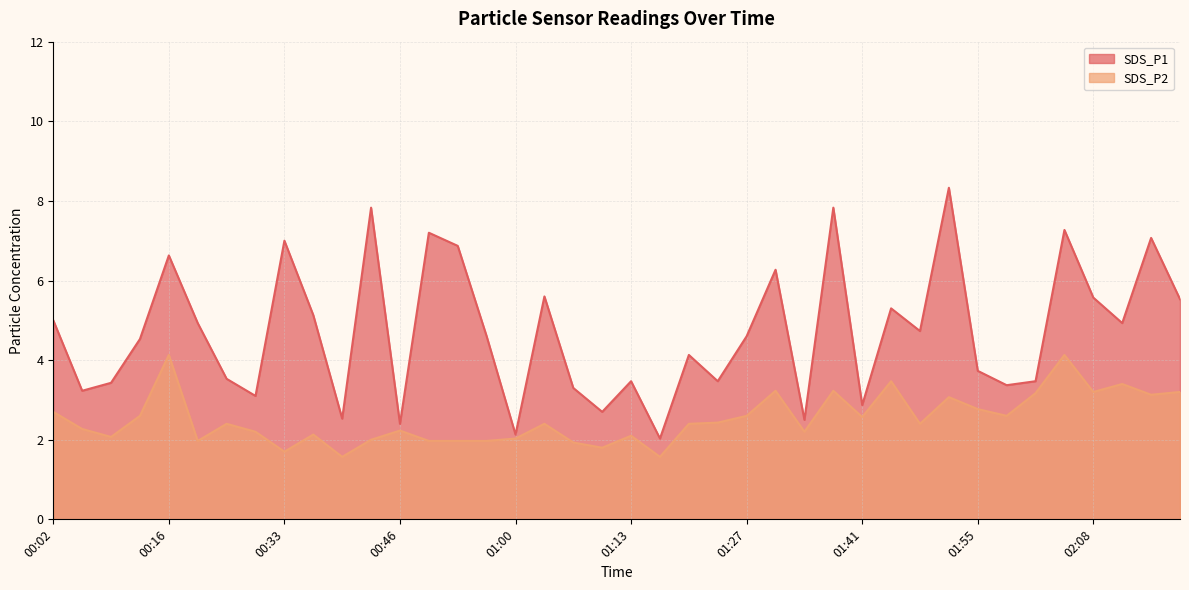

Reading left to right, what are all the values shown in this chart?

SDS_P1: 00:02=5.0	00:05=3.2	00:09=3.4	00:12=4.5	00:16=6.6	00:19=4.9	00:22=3.5	00:26=3.1	00:33=7.0	00:36=5.1	00:40=2.5	00:43=7.8	00:46=2.4	00:50=7.2	00:53=6.9	00:57=4.6	01:00=2.1	01:03=5.6	01:07=3.3	01:10=2.7	01:13=3.5	01:17=2.0	01:20=4.1	01:24=3.5	01:27=4.6	01:30=6.3	01:34=2.5	01:37=7.8	01:41=2.9	01:44=5.3	01:47=4.7	01:51=8.3	01:55=3.7	01:58=3.4	02:01=3.5	02:05=7.3	02:08=5.6	02:11=4.9	02:15=7.1	02:18=5.5
SDS_P2: 00:02=2.7	00:05=2.3	00:09=2.1	00:12=2.6	00:16=4.1	00:19=2.0	00:22=2.4	00:26=2.2	00:33=1.7	00:36=2.1	00:40=1.6	00:43=2.0	00:46=2.2	00:50=2.0	00:53=2.0	00:57=2.0	01:00=2.0	01:03=2.4	01:07=1.9	01:10=1.8	01:13=2.1	01:17=1.6	01:20=2.4	01:24=2.4	01:27=2.6	01:30=3.2	01:34=2.2	01:37=3.2	01:41=2.6	01:44=3.5	01:47=2.4	01:51=3.1	01:55=2.8	01:58=2.6	02:01=3.2	02:05=4.1	02:08=3.2	02:11=3.4	02:15=3.1	02:18=3.2